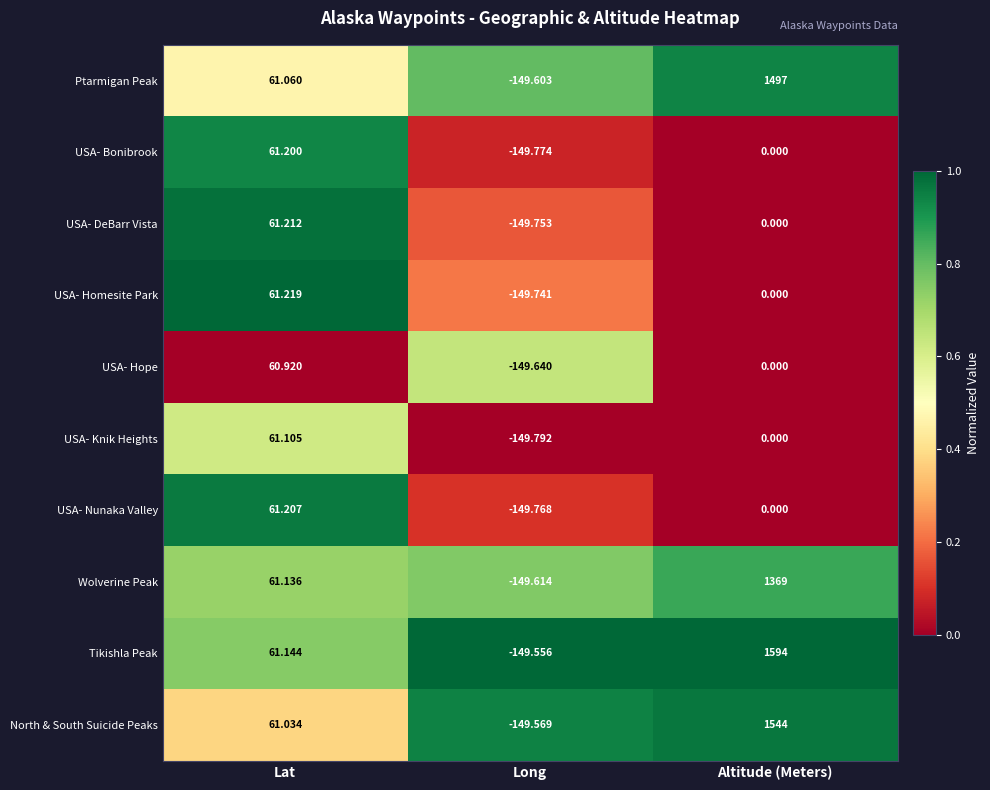

Which series changed the most between Lat and Altitude (Meters)?

Tikishla Peak